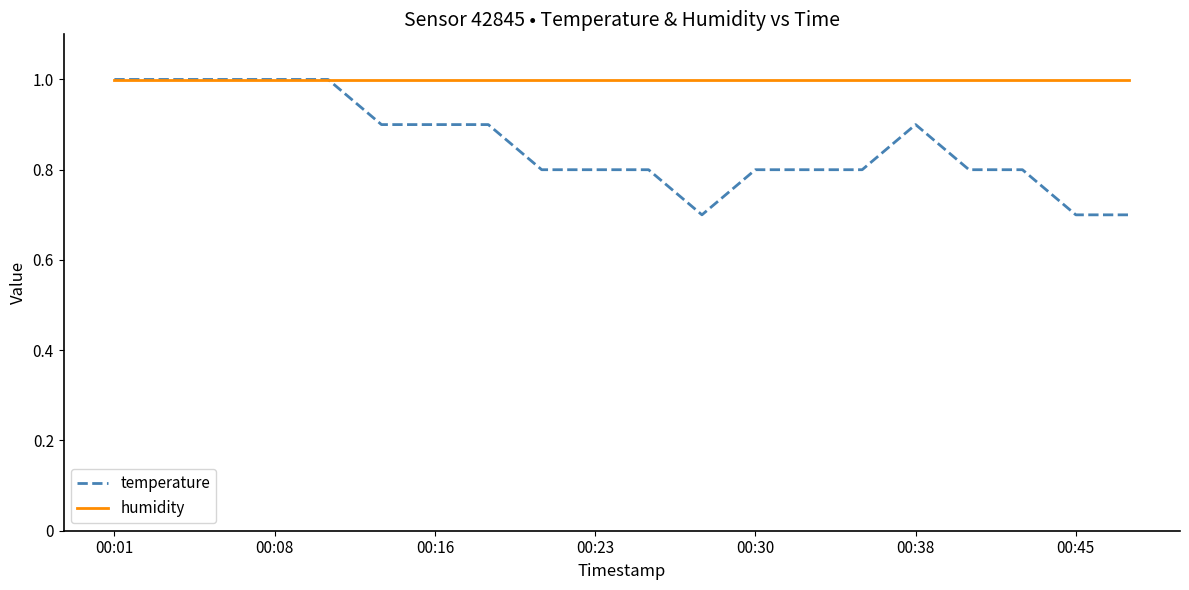

List the series in order of their overall mean, highest first.

humidity, temperature